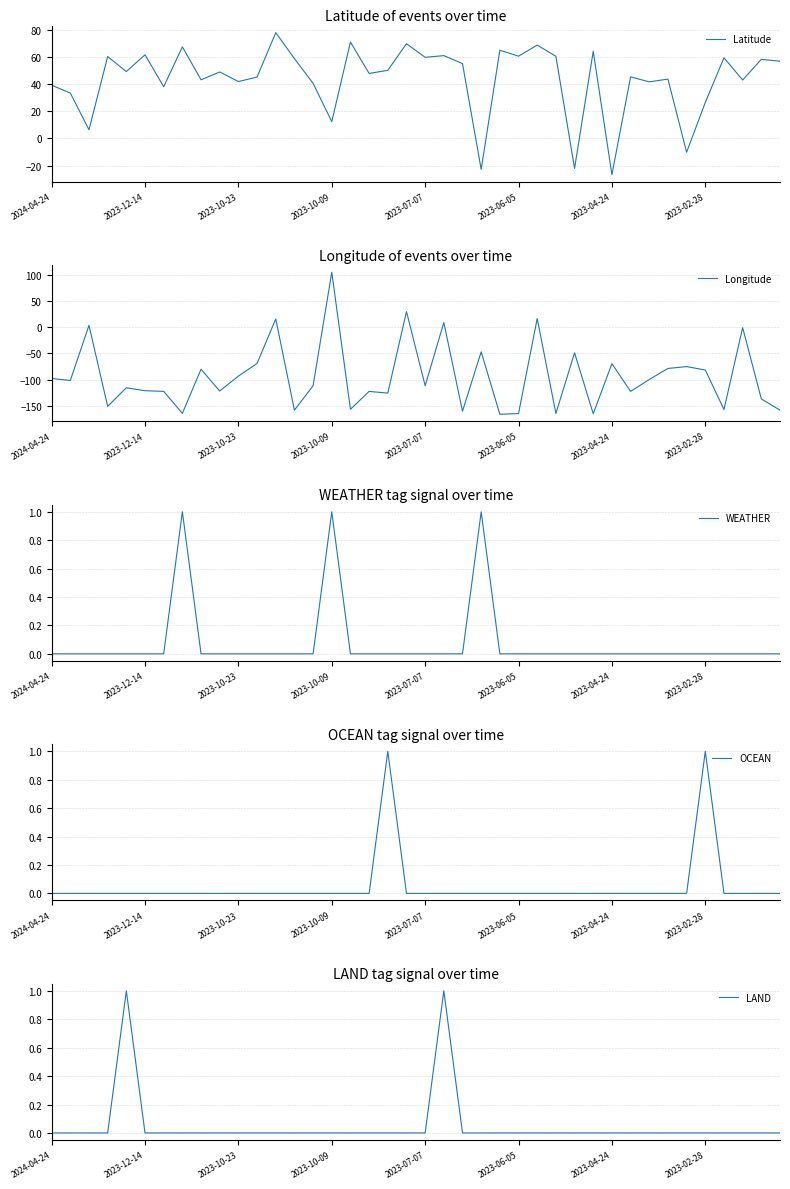

What is the greatest value displayed?

104.9